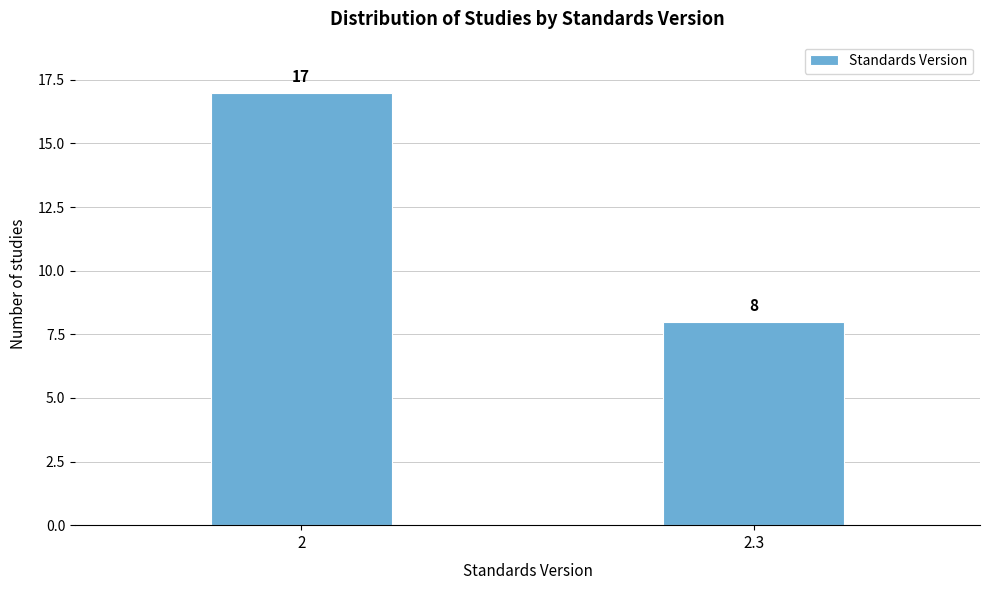

Reading left to right, list all the values displayed in this chart.

2=17	2.3=8